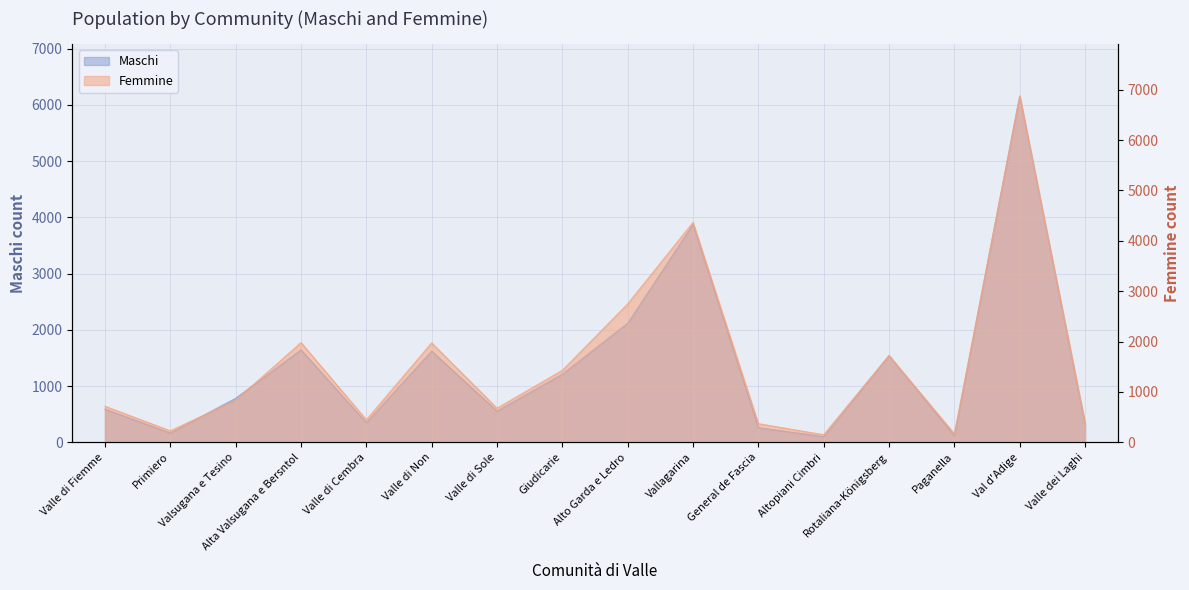

True or false: Femmine and Maschi intersect in this chart.

False